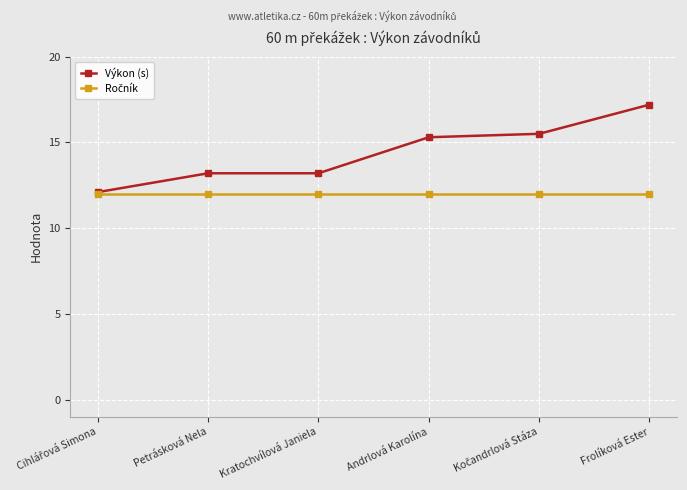

Which category has the highest value across all series?

Frolíková Ester